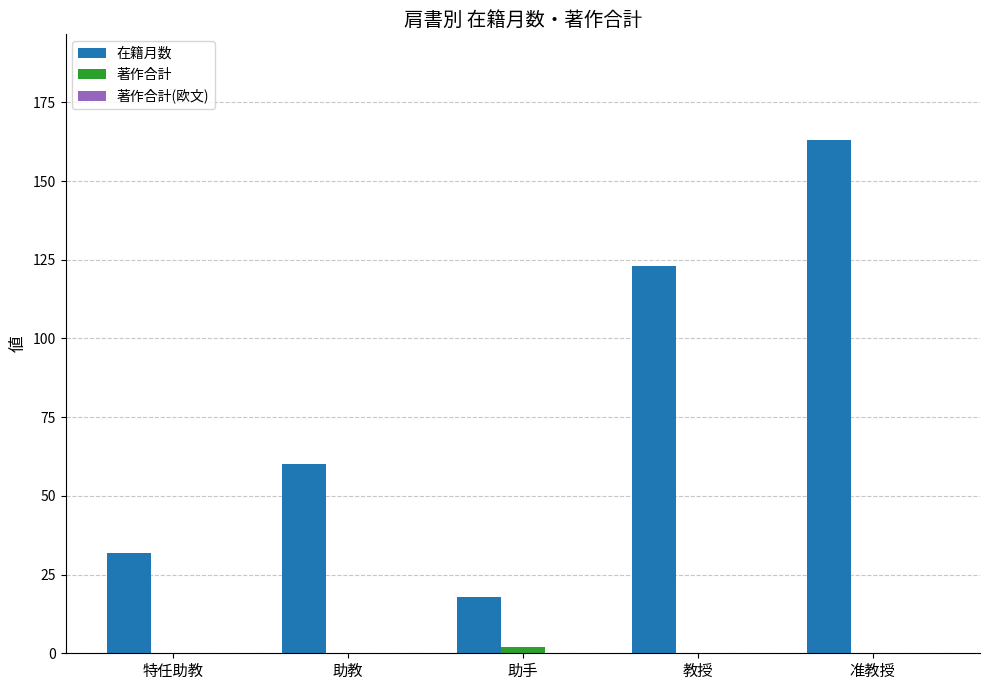

Between 教授 and 准教授, which series saw the biggest shift?

在籍月数